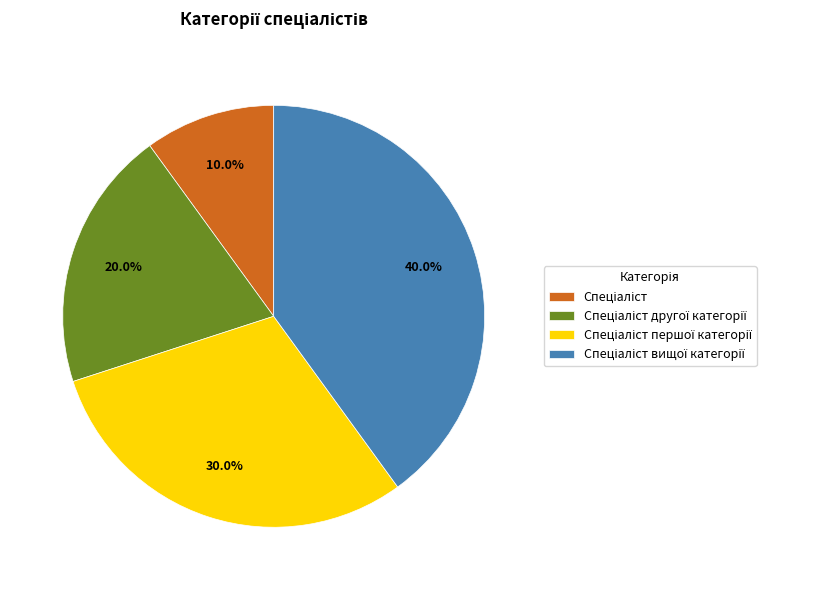

Is there any slice that represents more than half of the pie?

No